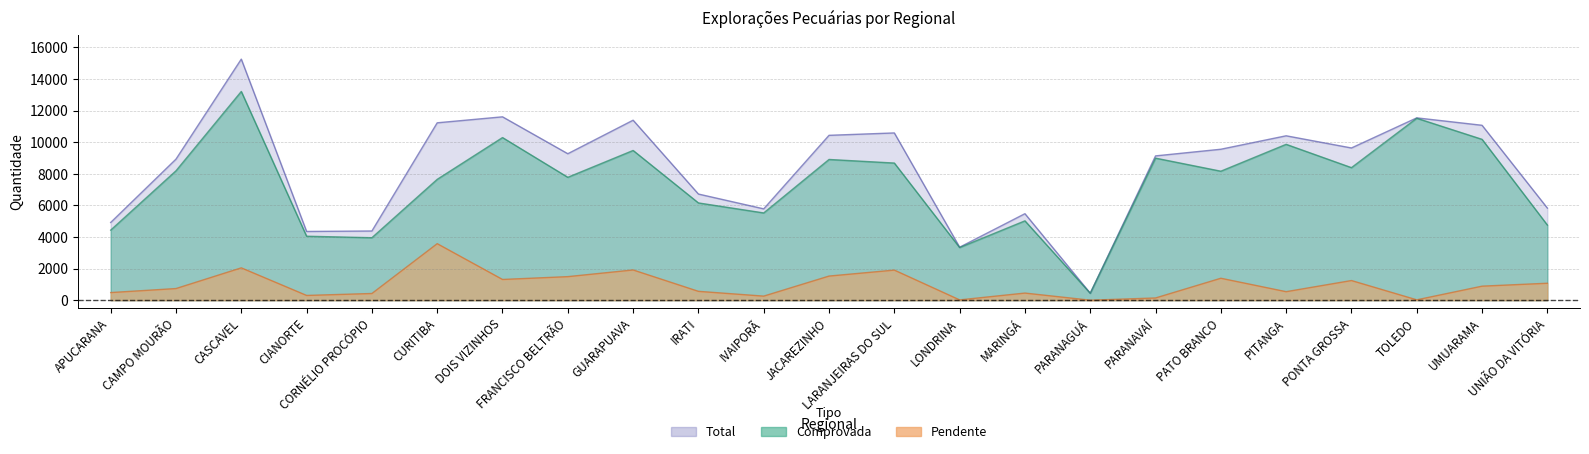

How many data points in Comprovada are above 8166?

11